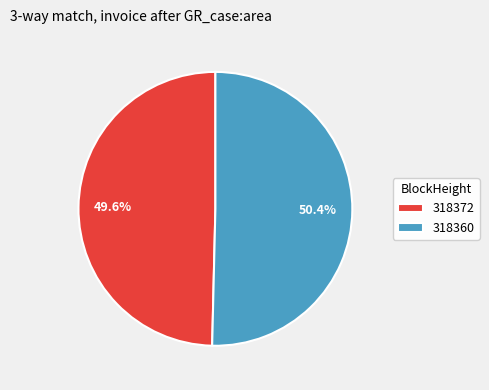

To the nearest percent, what percentage of the pie is 318360?

50%